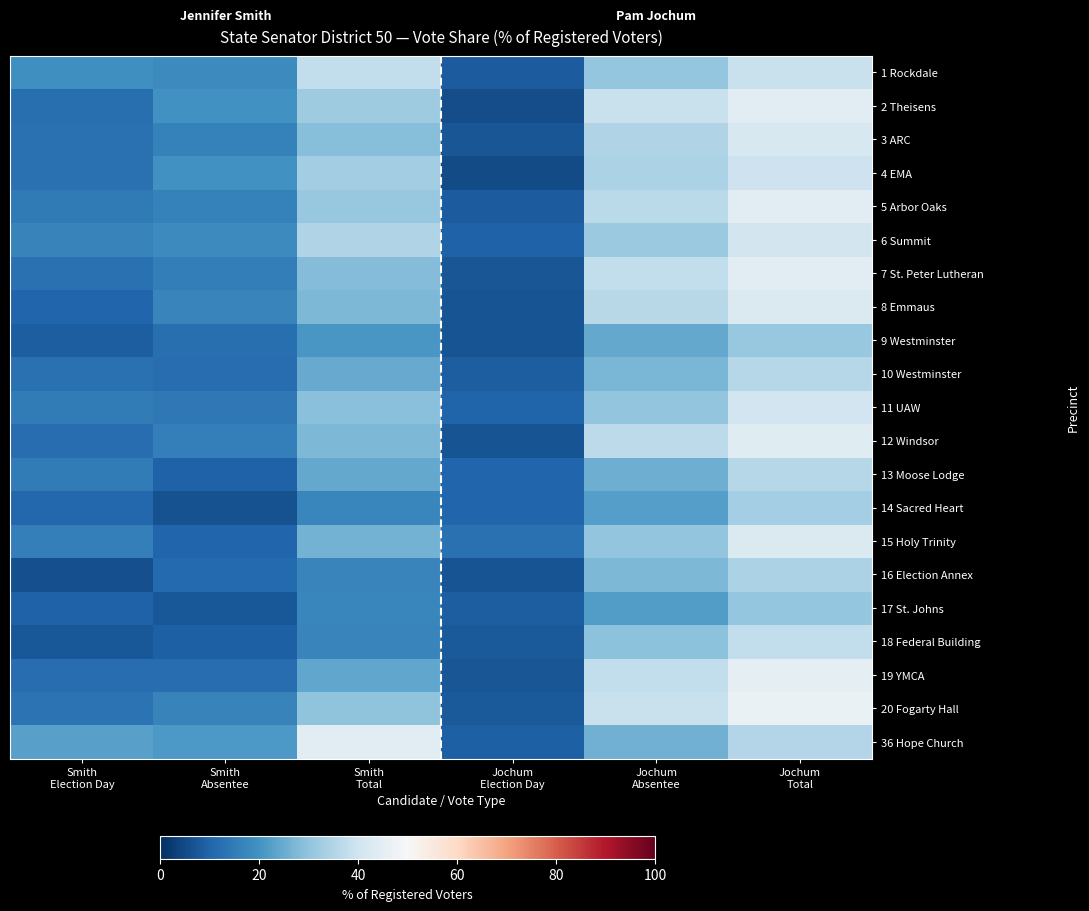

At how many categories does at least one series exceed 8?

6